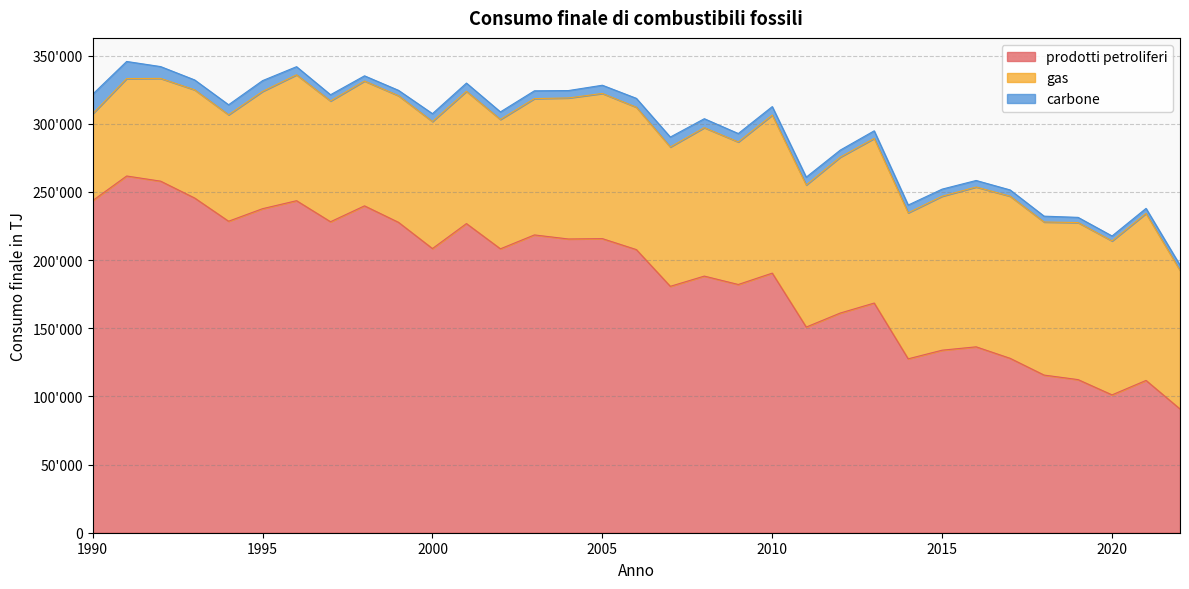

What is the difference between the prodotti petroliferi values at 2019 and 2011?

38540